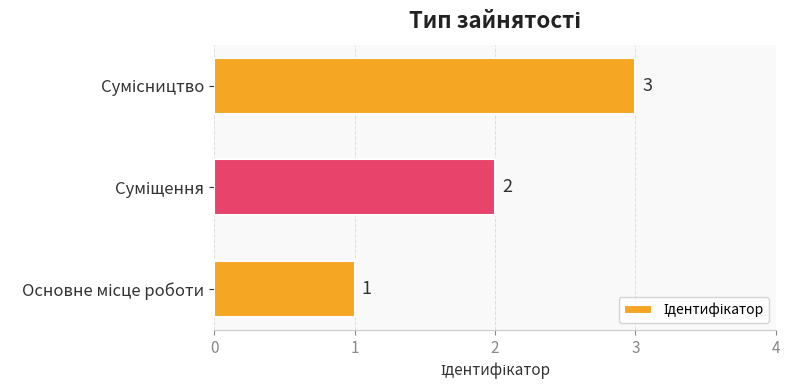

What is the maximum value shown in the chart?

3